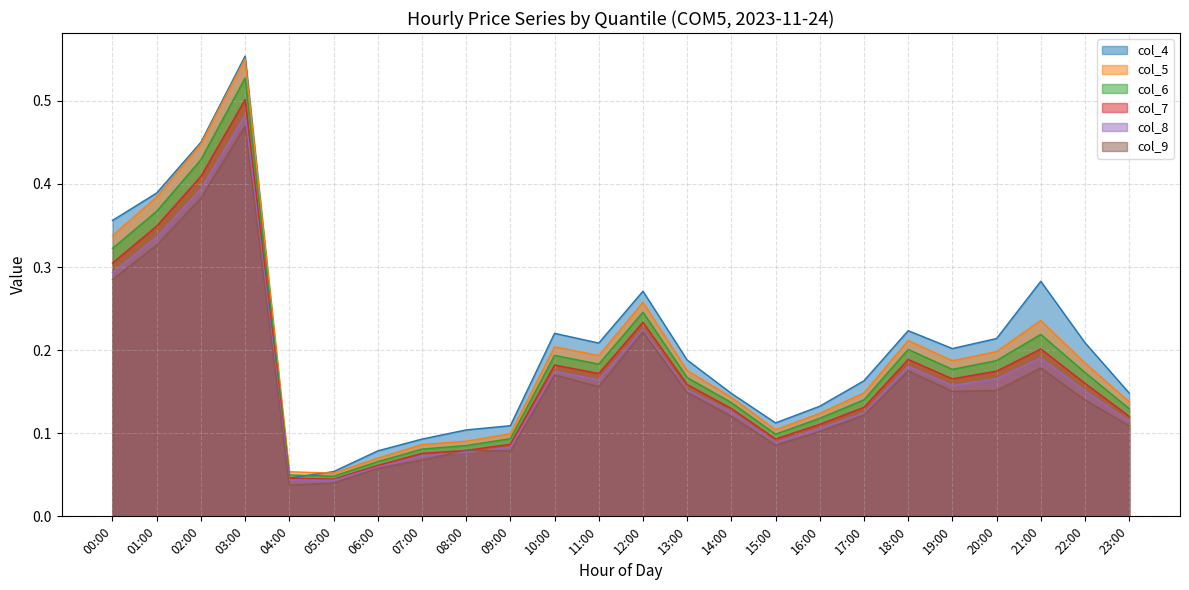

At how many categories does at least one series exceed 0?

24